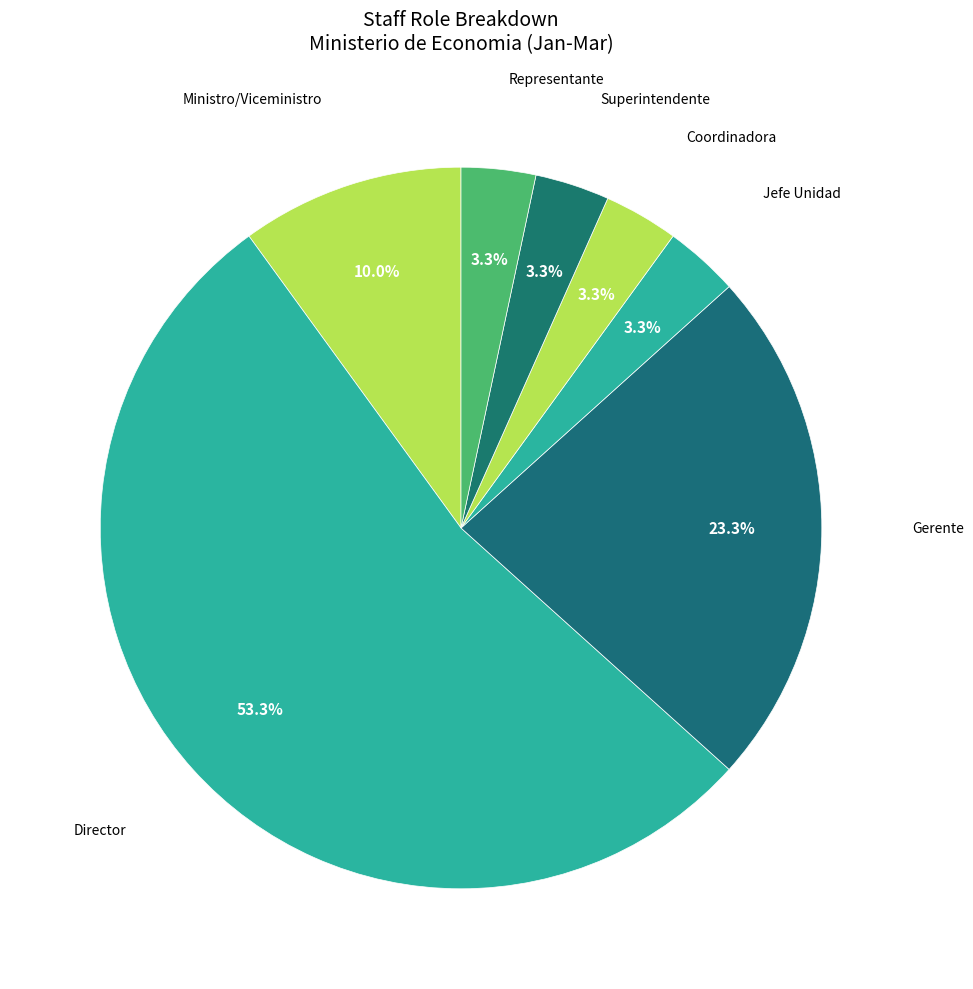

How many slices are in this pie chart?

7